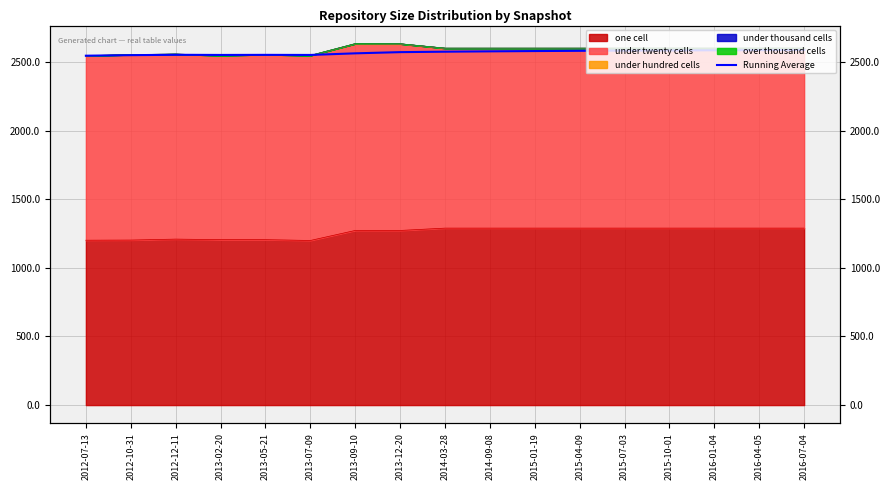

Which category has the lowest value across all series?

2012-07-13